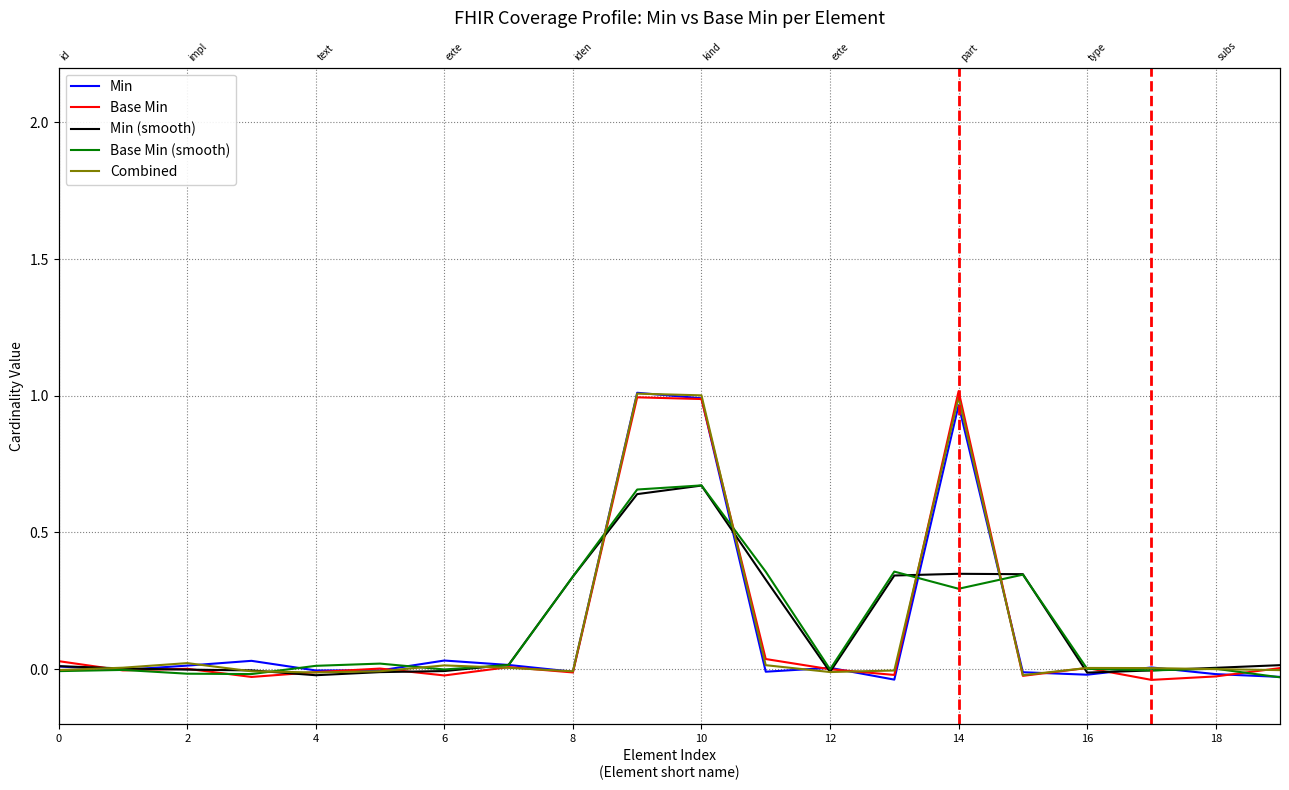

How many interior local valleys does the Combined series have?

4